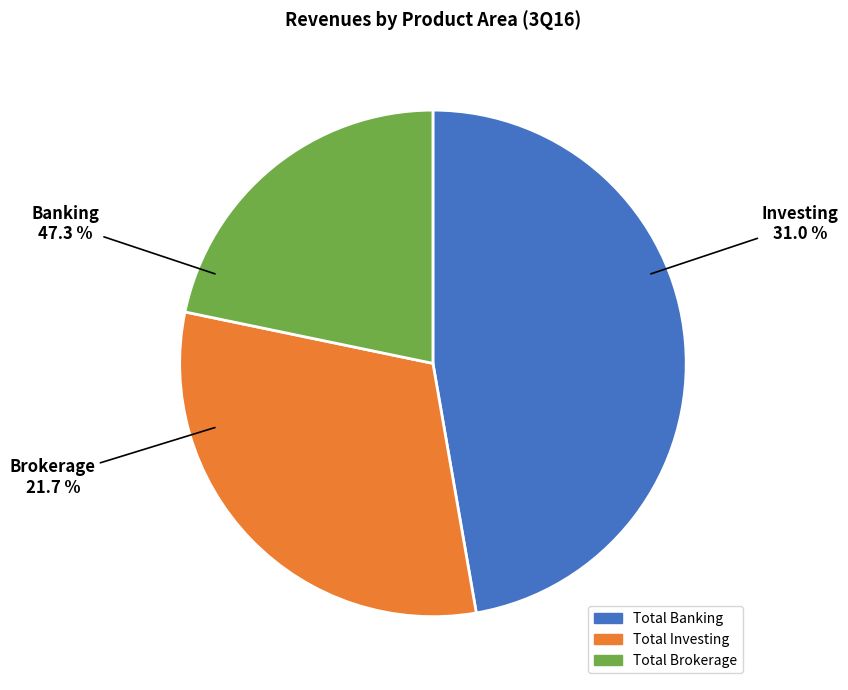

To the nearest percent, what percentage of the pie is Total Investing?

31%